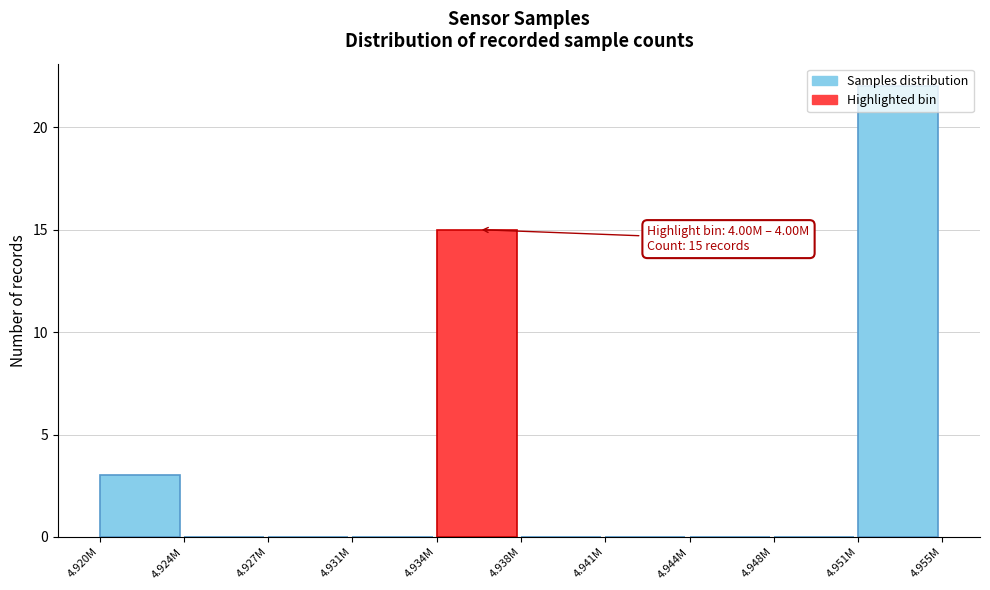

Approximately how many times larger is the value at 4.951M compared to 4.934M?

1.5